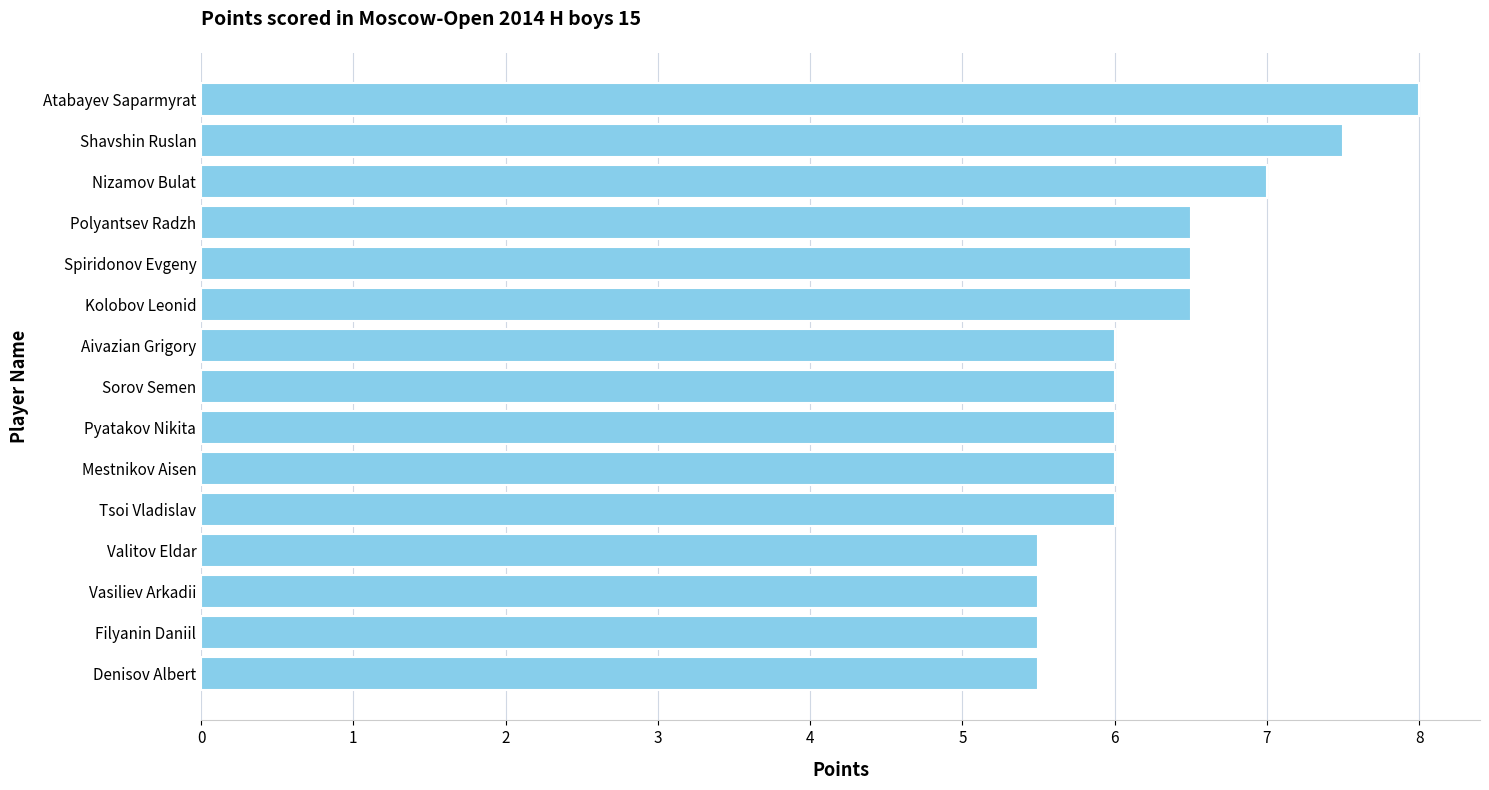

At which category does the chart reach its peak across all series?

Atabayev Saparmyrat